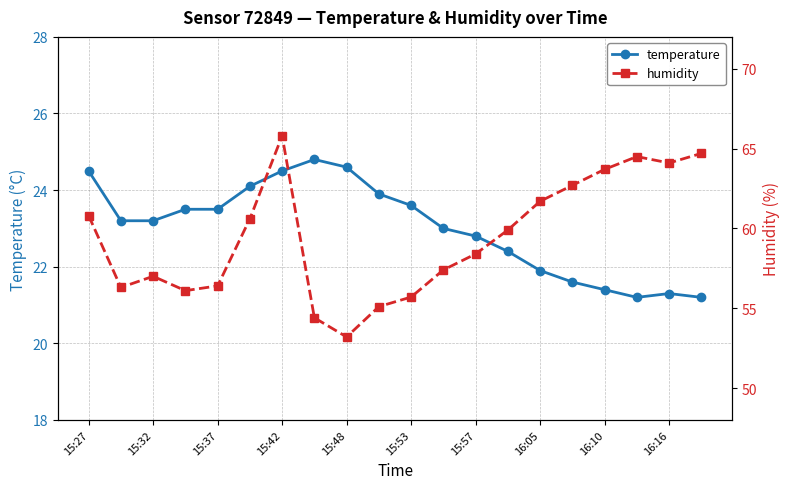

Reading left to right, what are all the values shown in this chart?

temperature: 24.5	23.2	23.2	23.5	23.5	24.1	24.5	24.8	24.6	23.9	23.6	23.0	22.8	22.4	21.9	21.6	21.4	21.2	21.3	21.2
humidity: 60.8	56.3	57.0	56.1	56.4	60.6	65.8	54.4	53.2	55.1	55.7	57.4	58.4	59.9	61.7	62.7	63.7	64.5	64.1	64.7